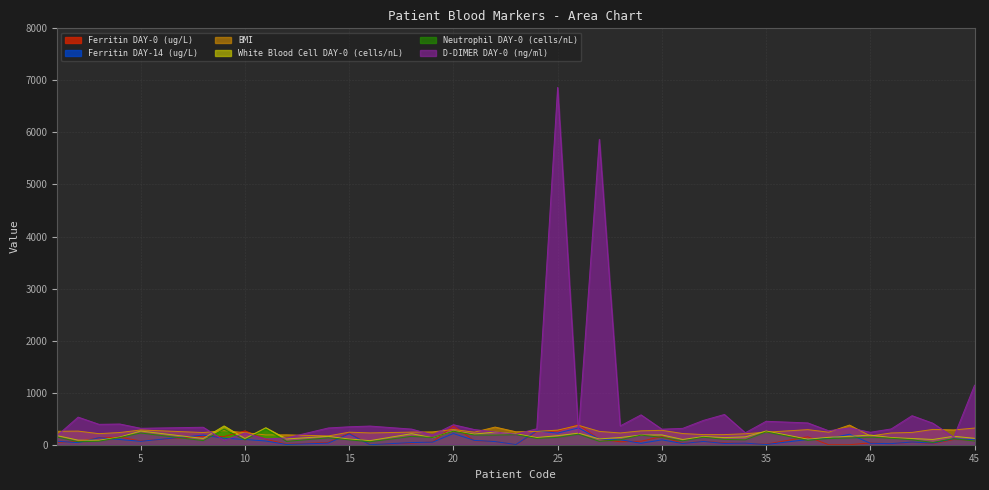

Rank the series by their maximum value, from highest to lowest.

D-DIMER DAY-0 (ng/ml), Ferritin DAY-0 (ug/L), BMI, White Blood Cell DAY-0 (cells/nL), Ferritin DAY-14 (ug/L), Neutrophil DAY-0 (cells/nL)